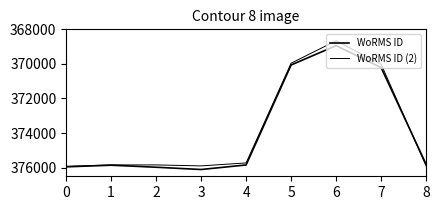

In WoRMS ID (2), how many points are higher than both neighbors (excluding endpoints)?

1